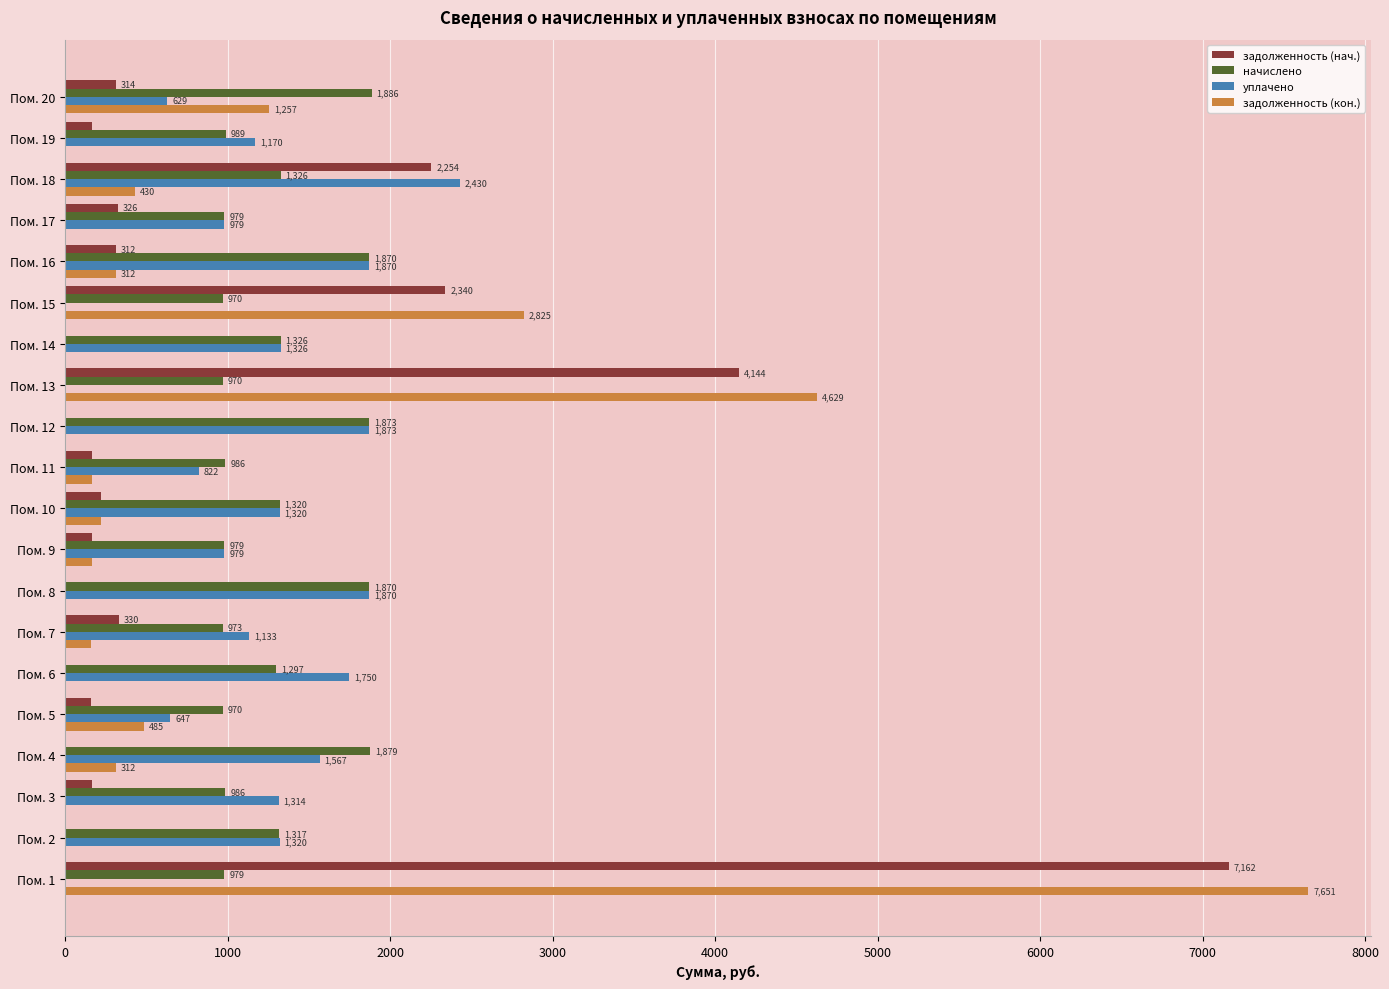

Which category has the highest value across all series?

Пом. 1